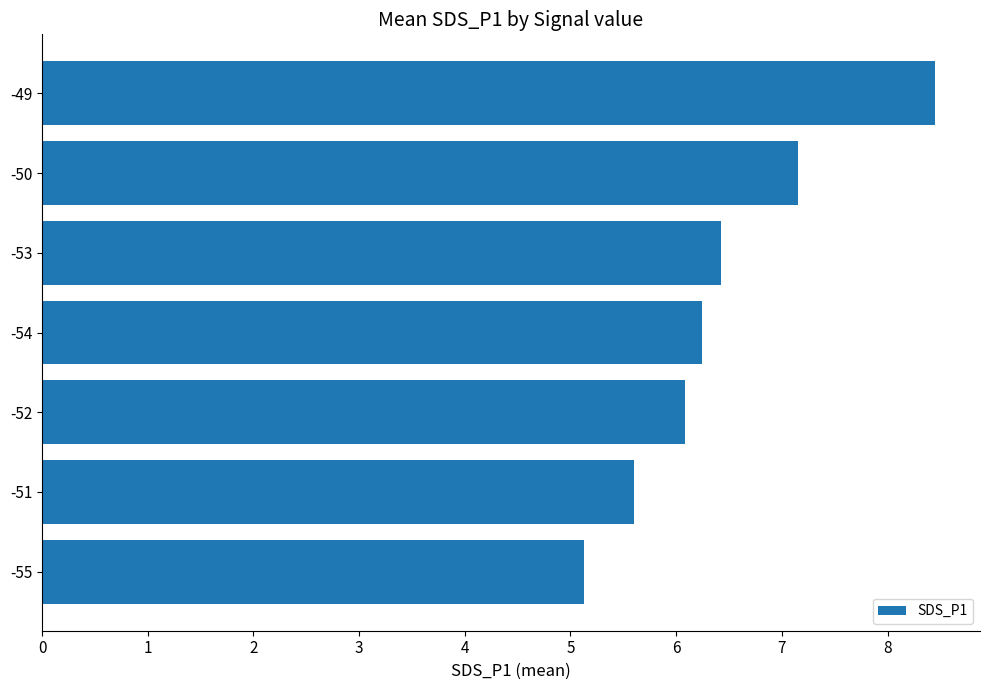

Which category has the highest value across all series?

-49